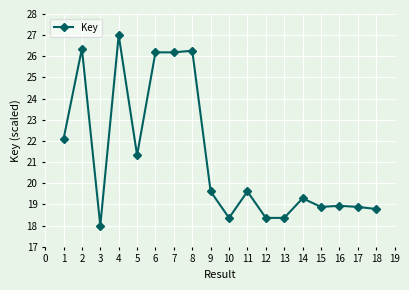

At which label does the data first exceed 19?

1